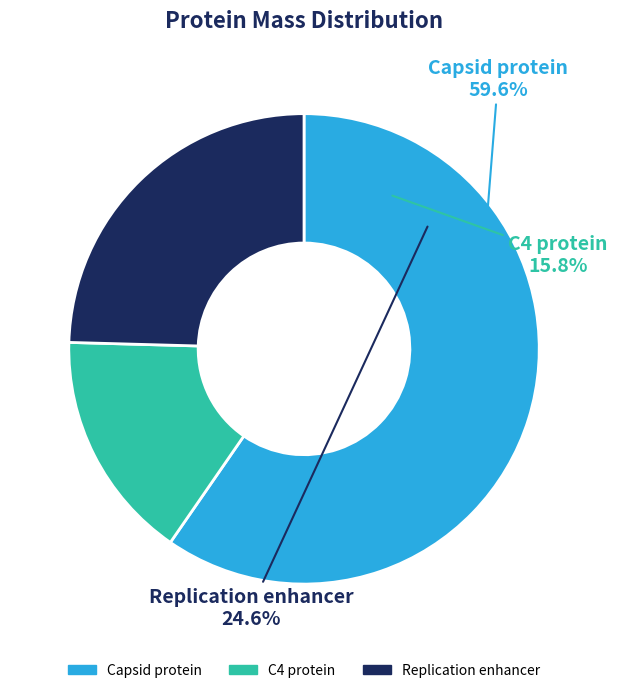

Do Replication enhancer and C4 protein together represent more than half of the pie?

No